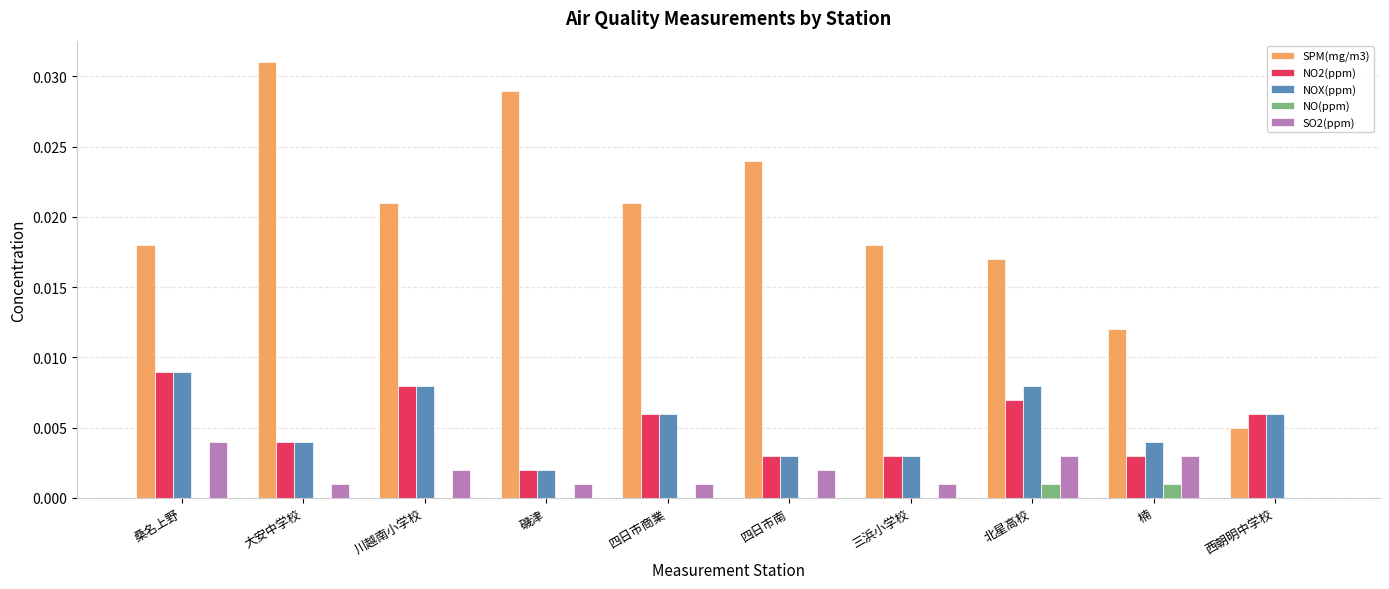

Which series has the widest spread of values?

SPM(mg/m3)